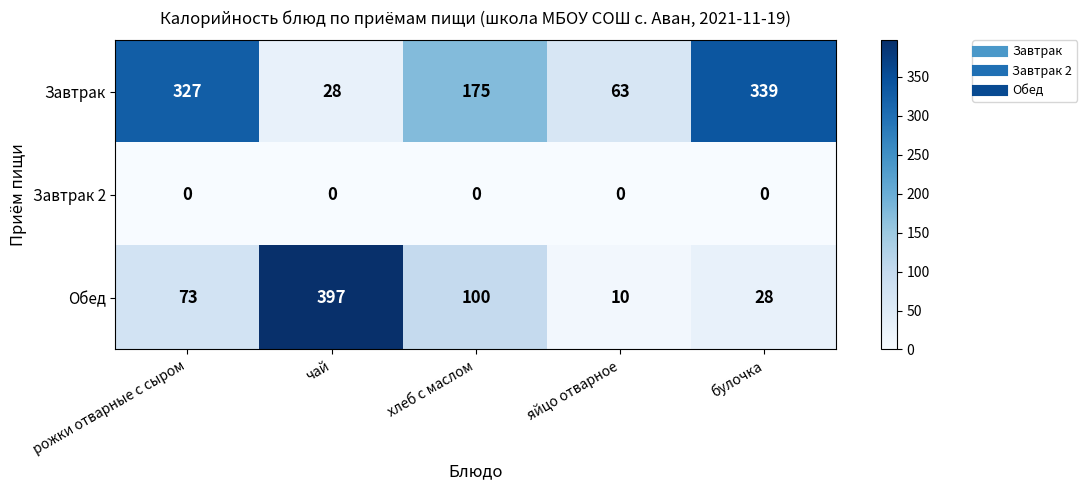

Rank the series by their maximum value, from lowest to highest.

Завтрак 2, Завтрак, Обед